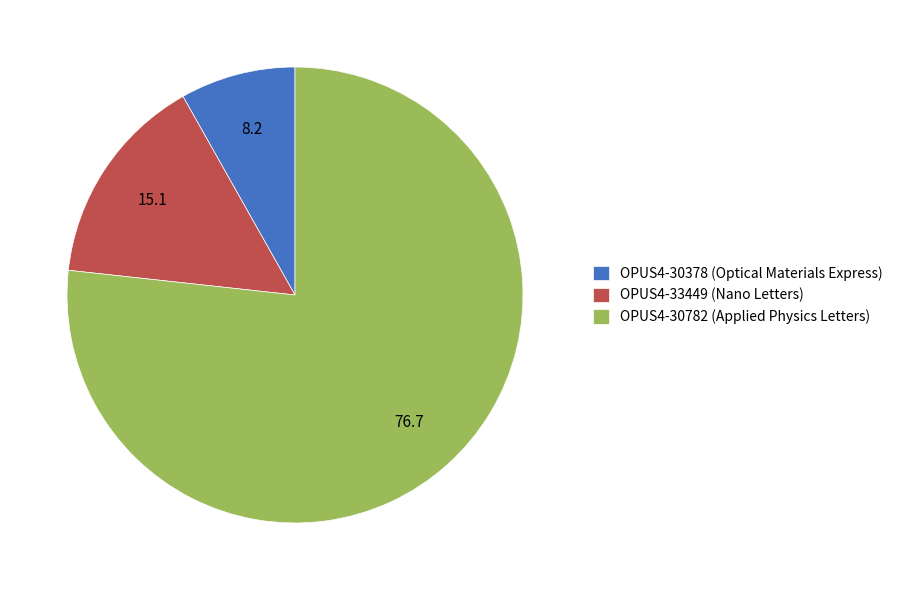

The OPUS4-33449 (Nano Letters) slice represents 22% of the pie. True or false?

False